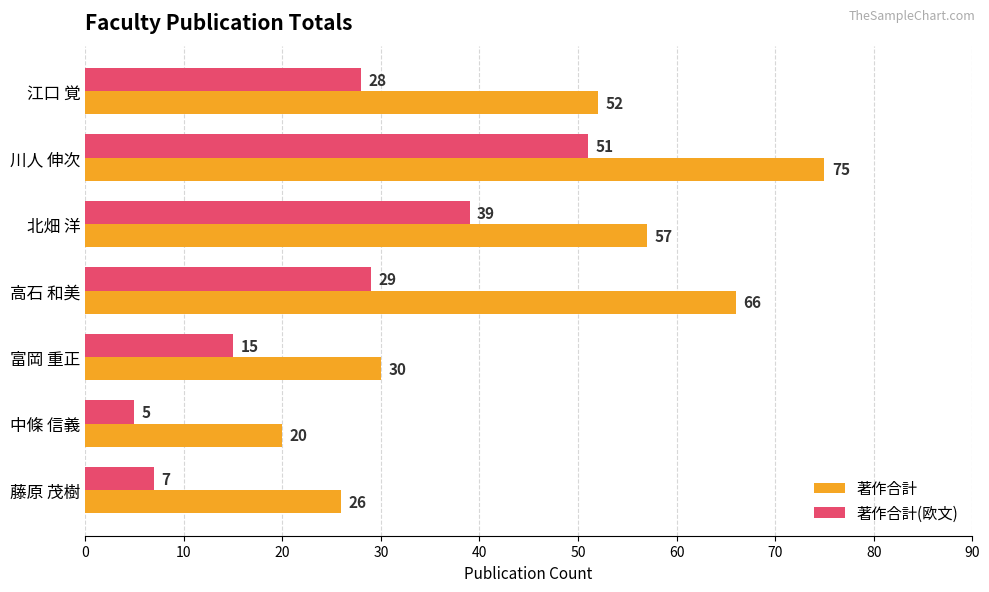

What is the difference between the 著作合計 values at 江口 覚 and 藤原 茂樹?

26